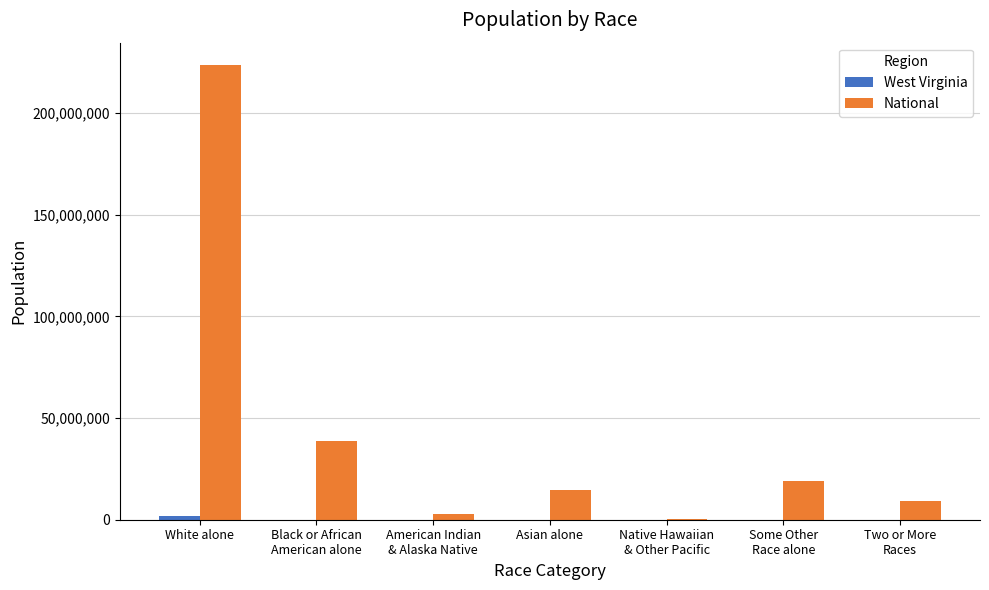

What is the sum of all National values?

308745538